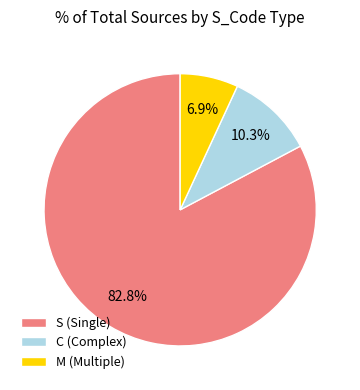

What percentage is NOT represented by S?

17.2%